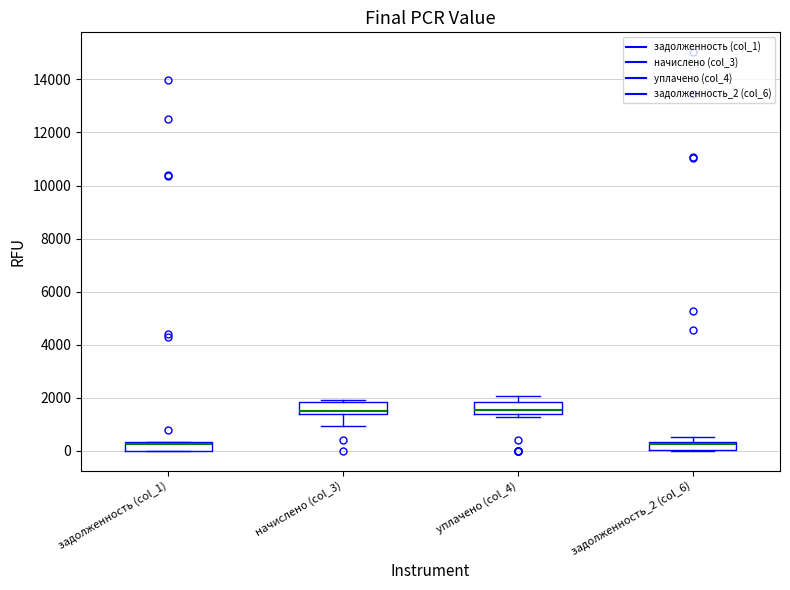

Where is the upper edge of the box for задолженность_2 (col_6) on the y-axis? The values are not printed on the chart, so give them approximately, as read against the axis.

400